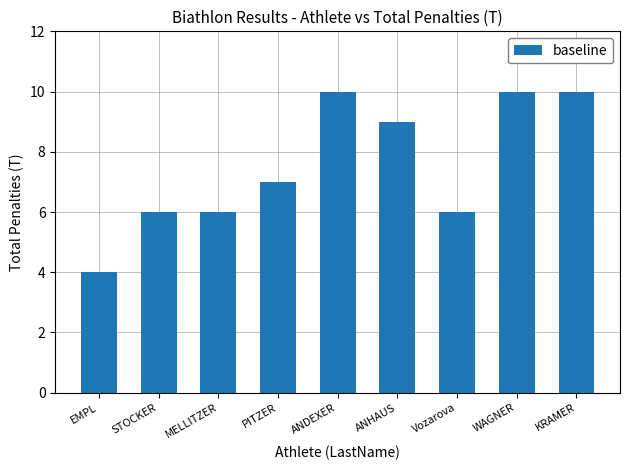

How many values are between 6 and 10?

8